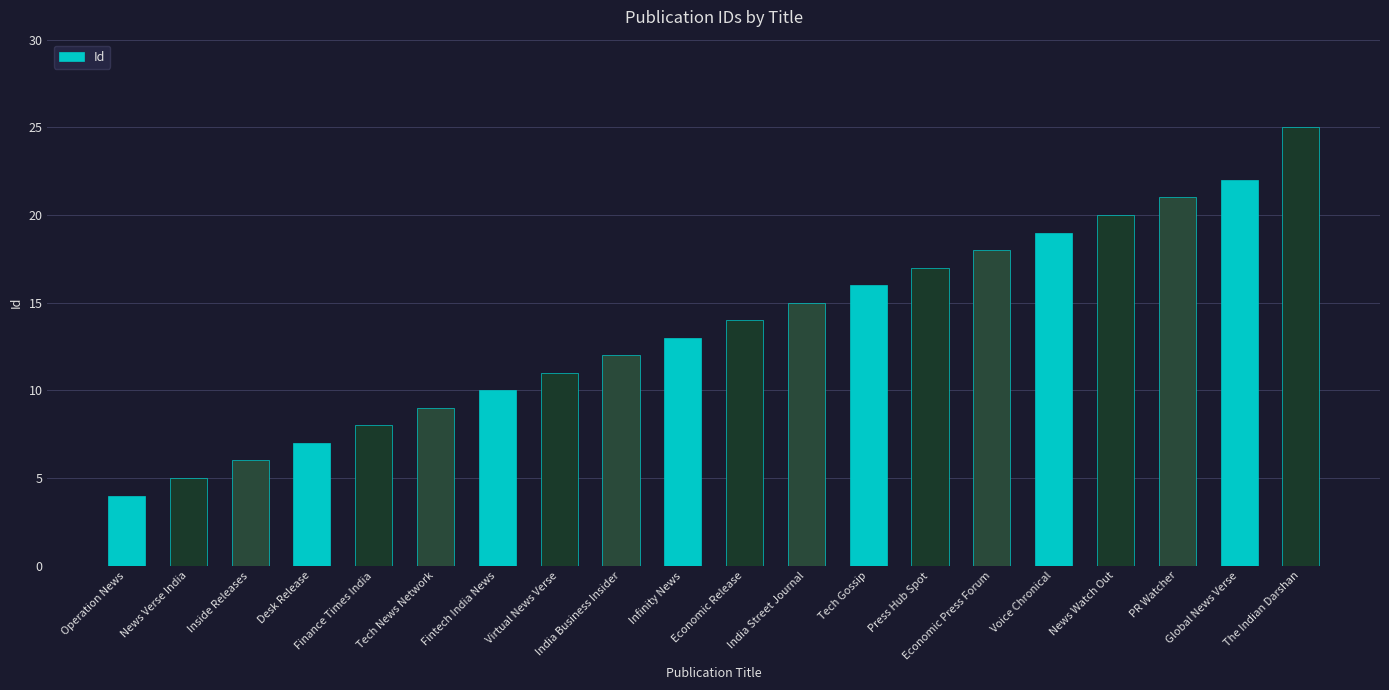

Which label corresponds to the smallest value in the chart?

Operation News